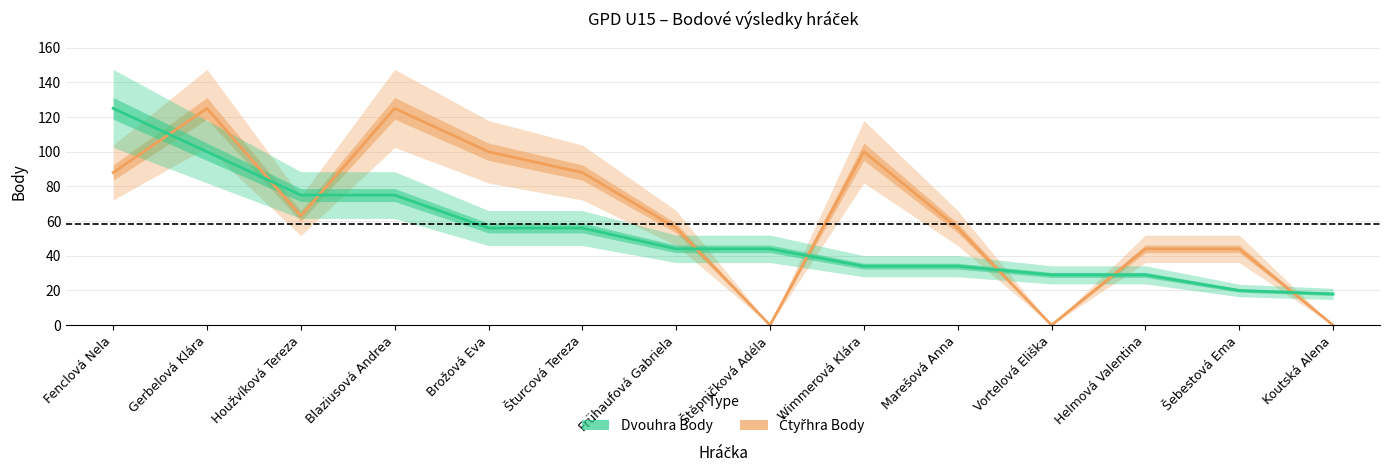

What are all the series names shown in the legend?

Čtyřhra Body, Dvouhra Body